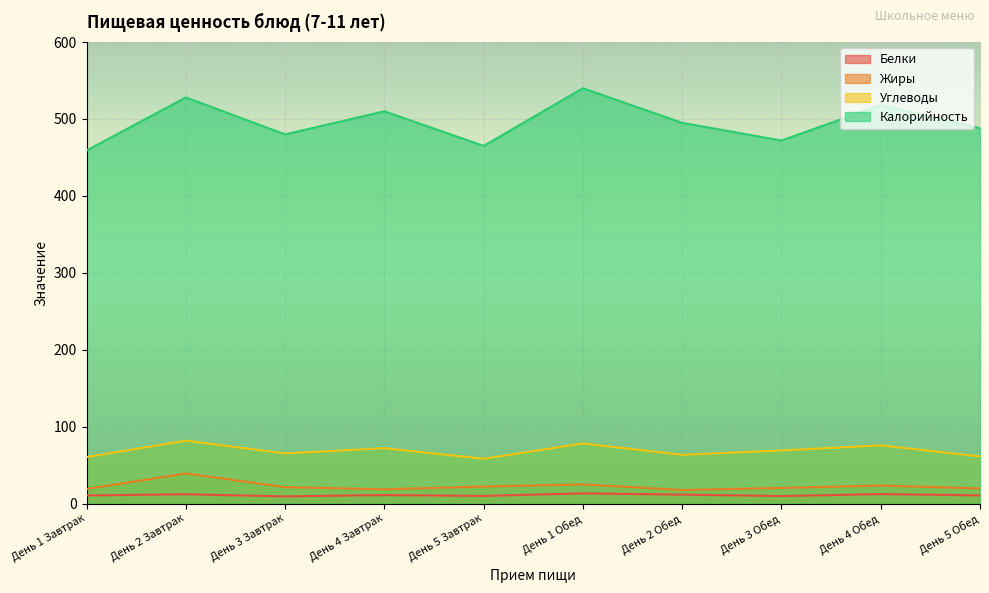

True or false: Белки and Калорийность intersect in this chart.

False